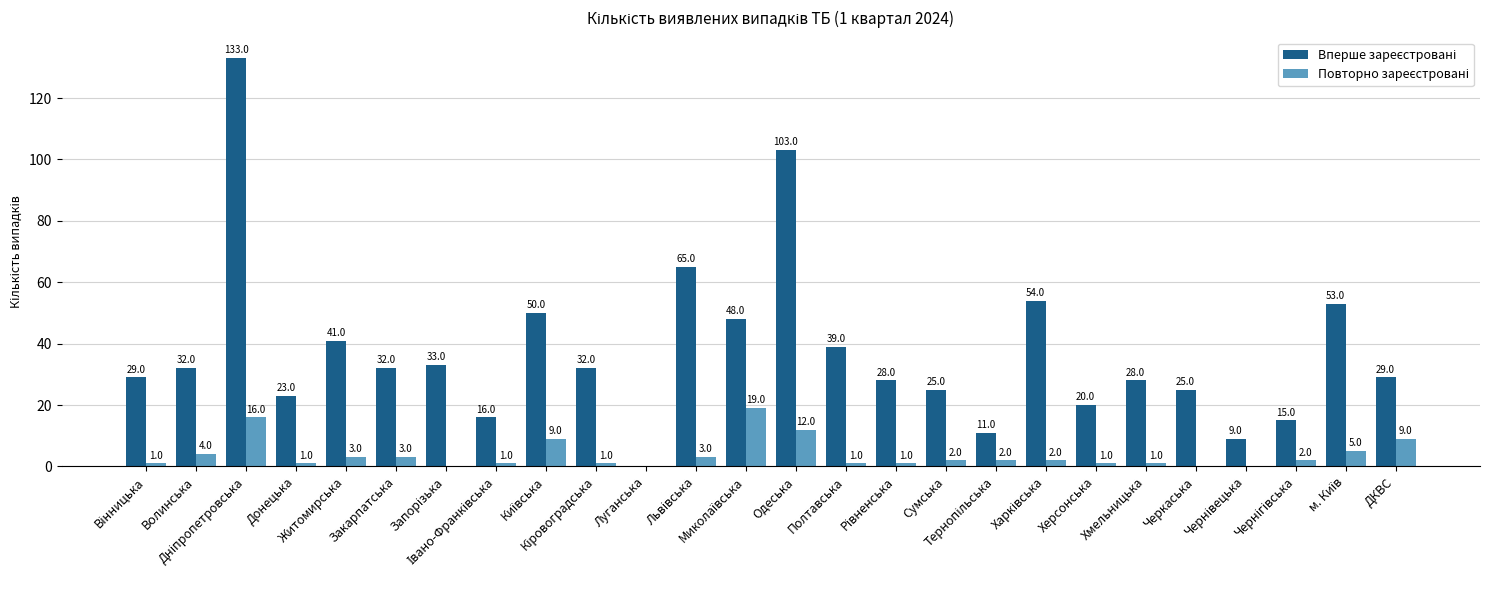

Where does the Повторно зареєстровані series first go above 2?

Волинська